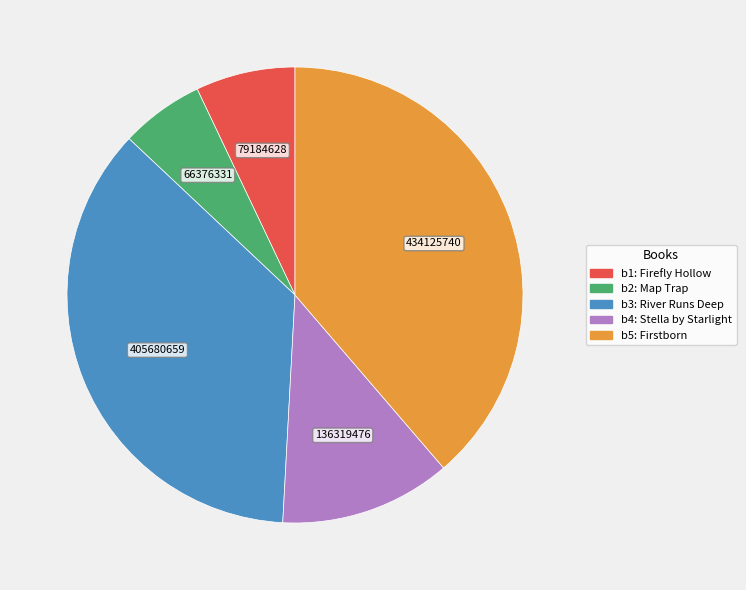

Is there any slice that represents more than half of the pie?

No